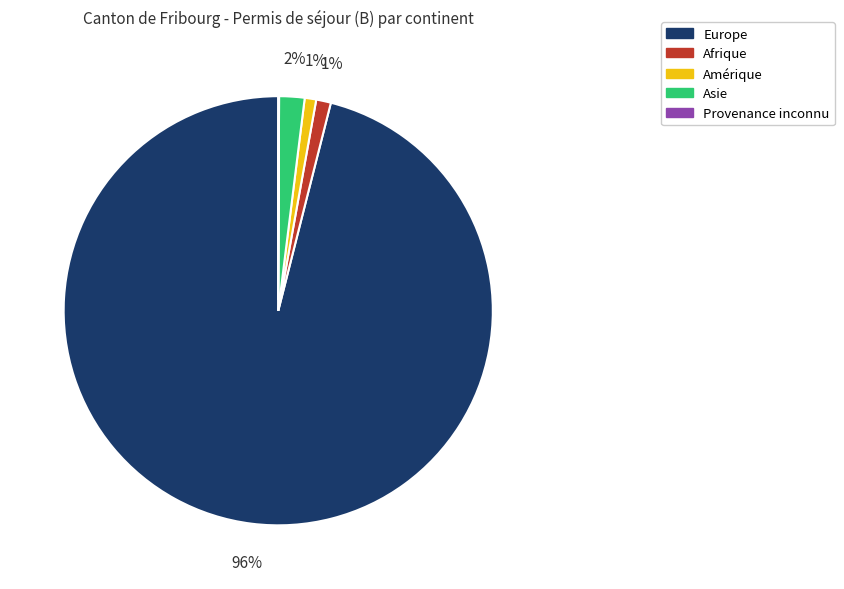

To the nearest percent, what percentage of the pie is Afrique?

1%